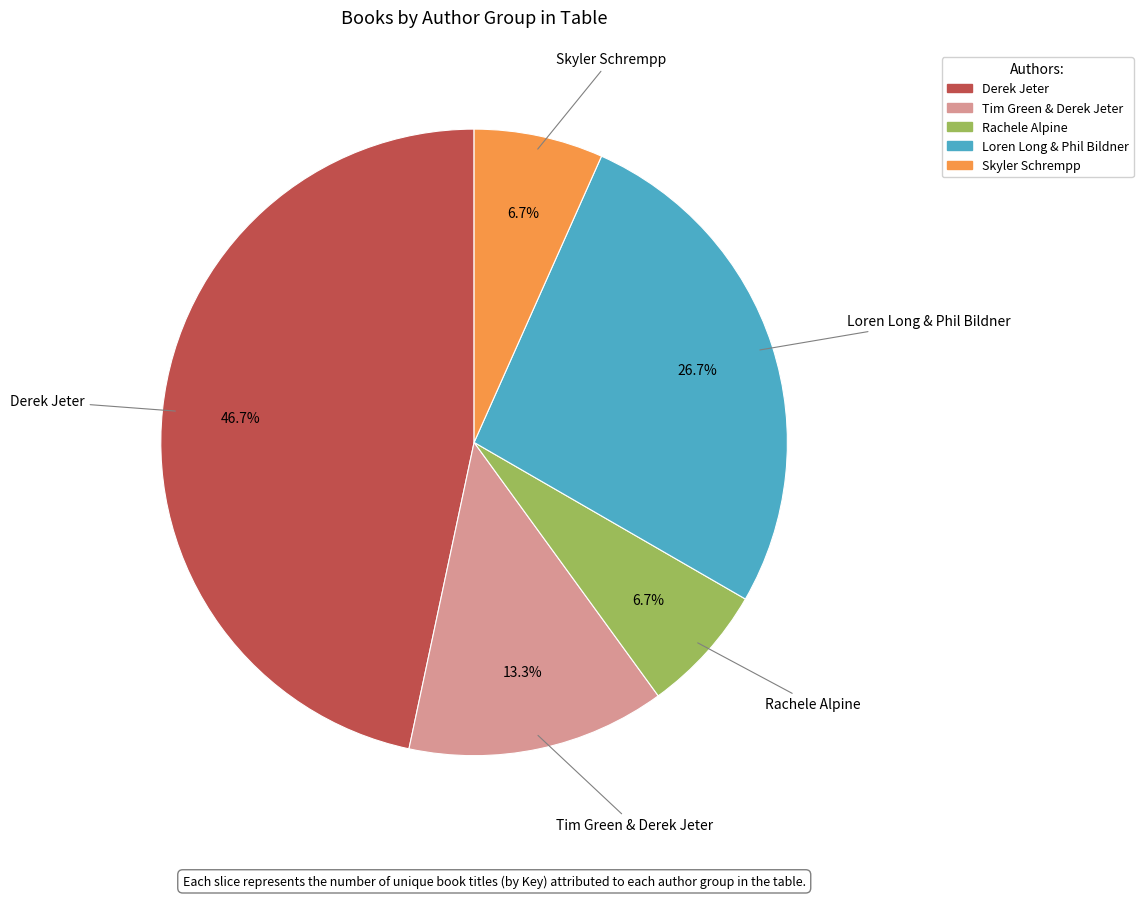

What portion of the pie excludes Tim Green & Derek Jeter?

86.7%